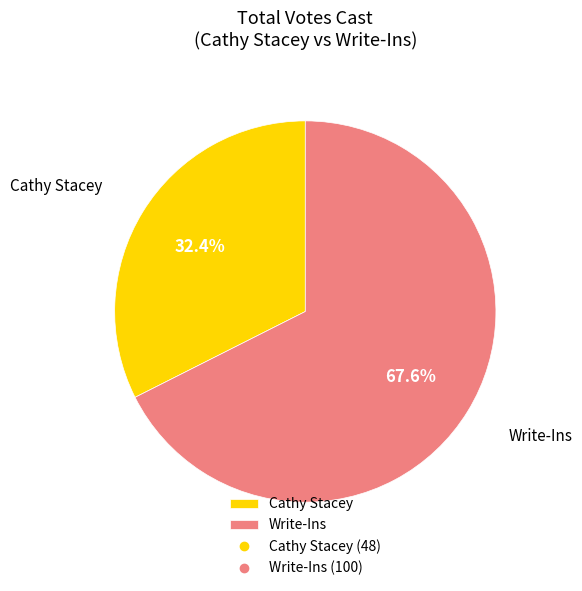

Combined, what portion of the pie is Write-Ins and Cathy Stacey?

100.0%